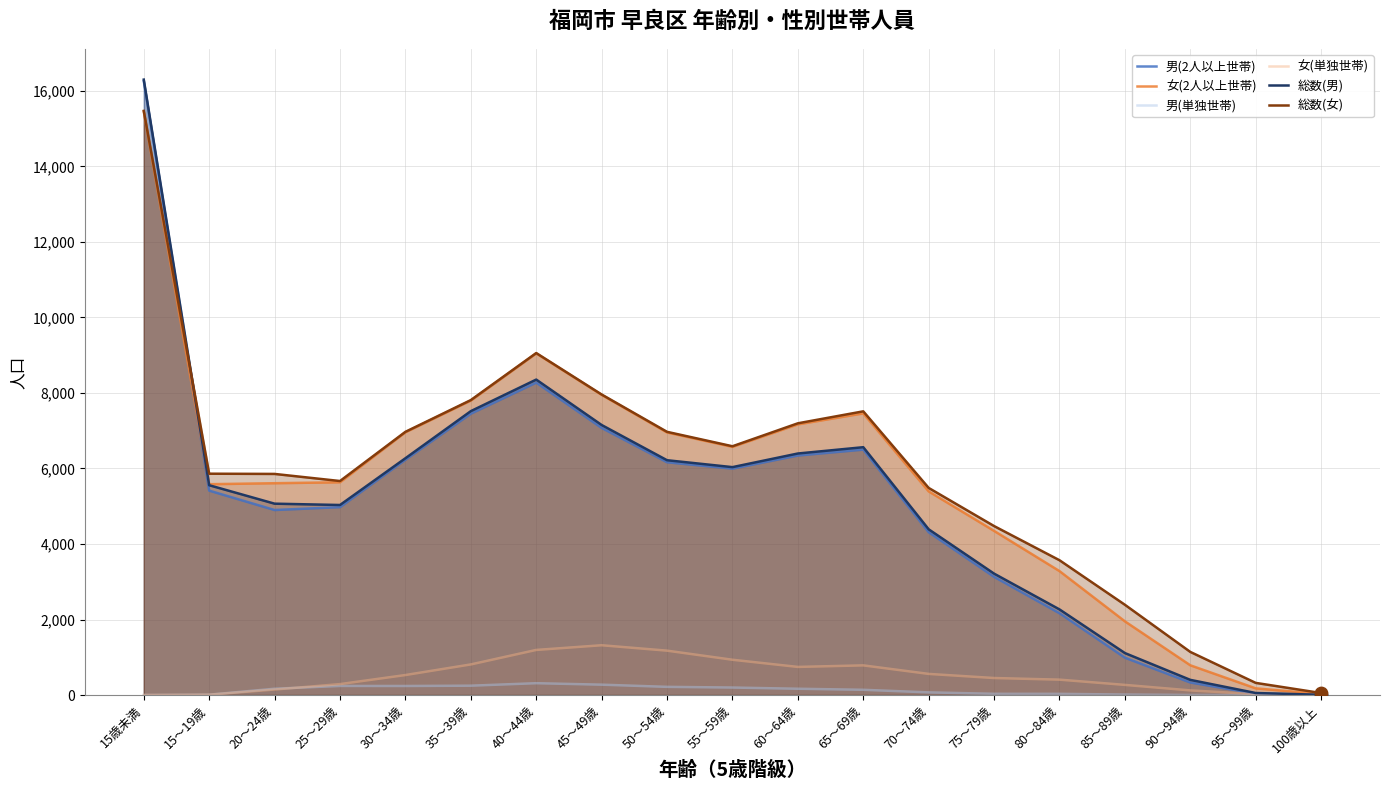

Is the value of 総数(男) at 70～74歳 greater than the value of 男(単独世帯) at 50～54歳?

Yes